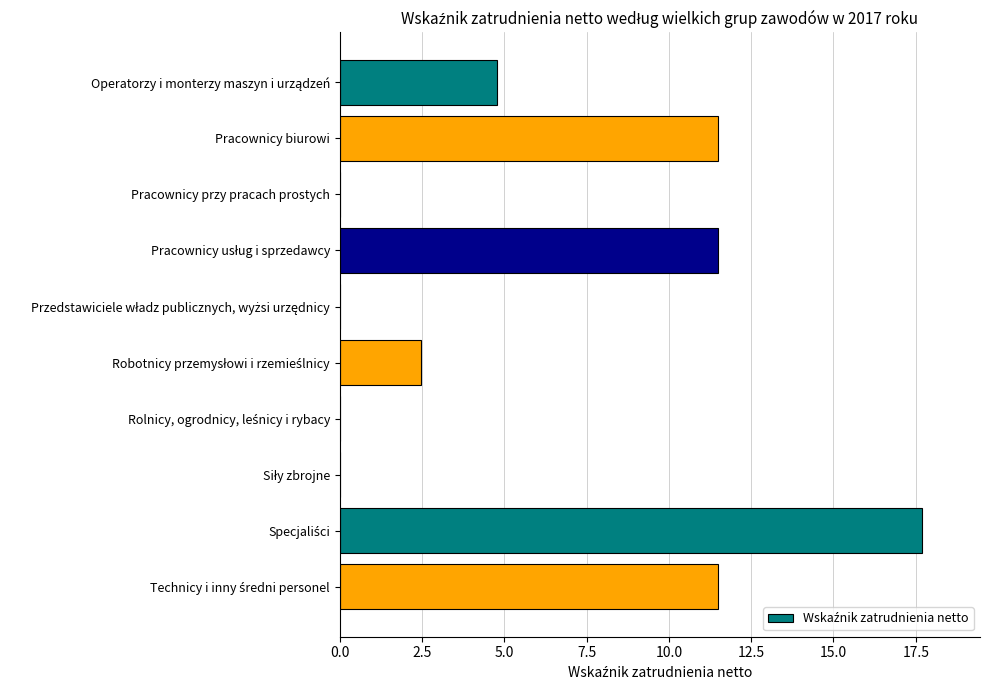

What is the greatest value displayed?

17.7